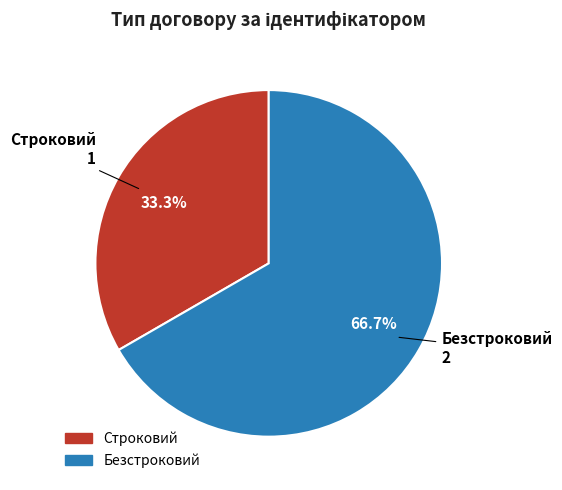

Is Безстроковий the majority of the pie?

Yes